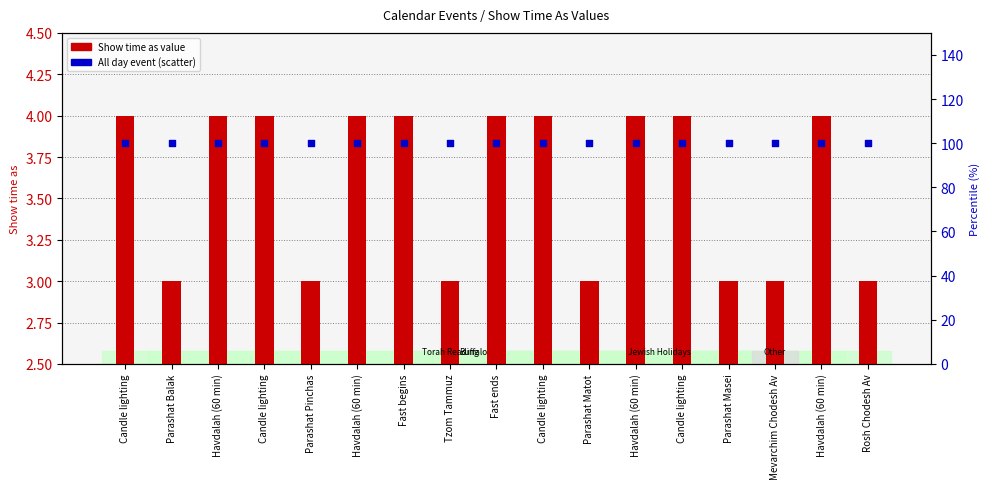

Is the value of All day event (pct) at Havdalah (60 min) greater than the value of Show time as at Candle lighting?

Yes